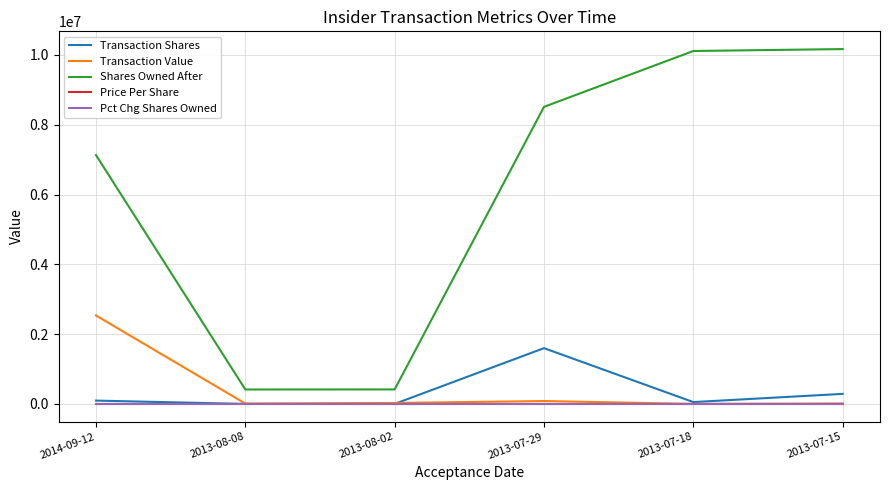

Between 2013-08-02 and 2013-07-15, which series saw the biggest shift?

Shares Owned After